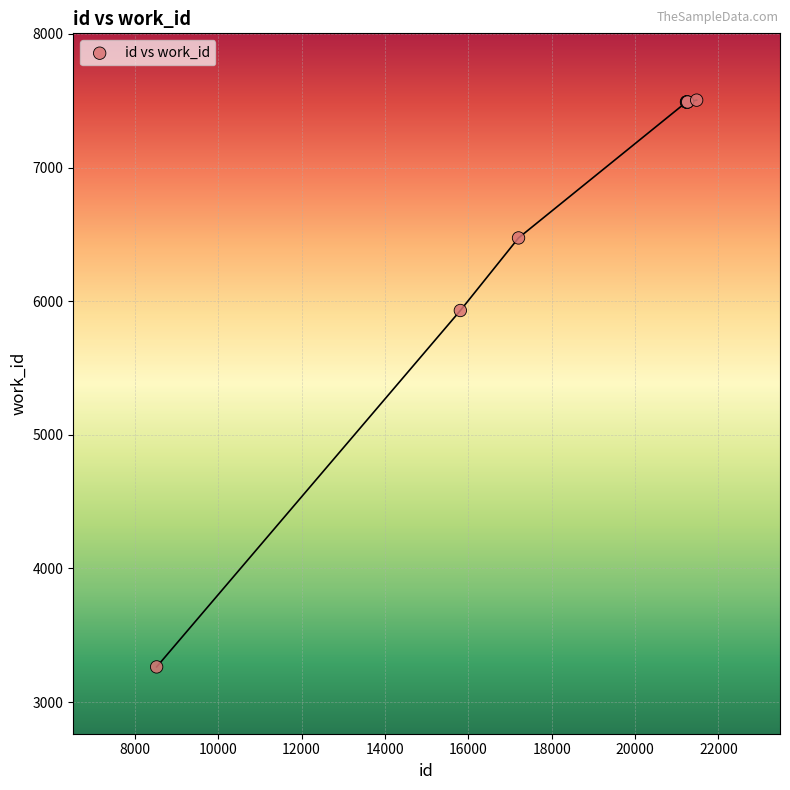

What Y value in the scatter plot is closest to 5383?

5930